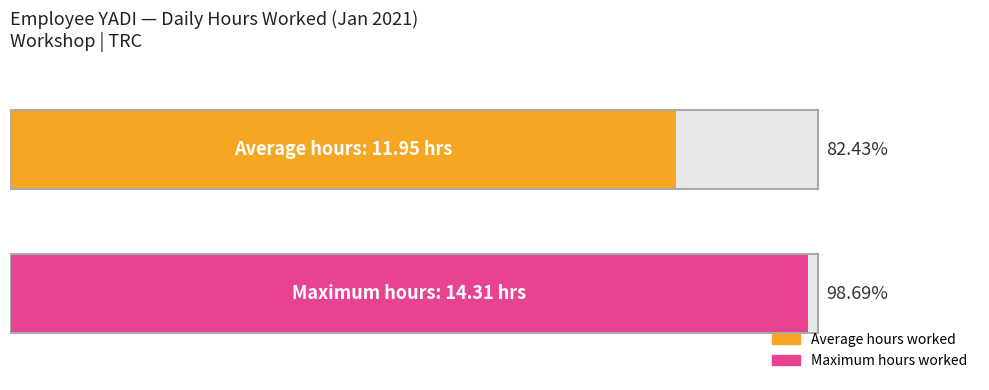

Are the bars grouped side by side (vs. stacked)?

No